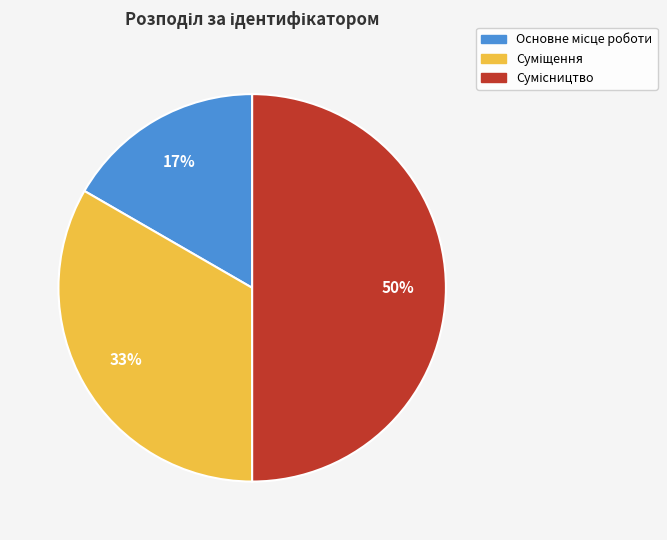

How many segments does this pie chart have?

3